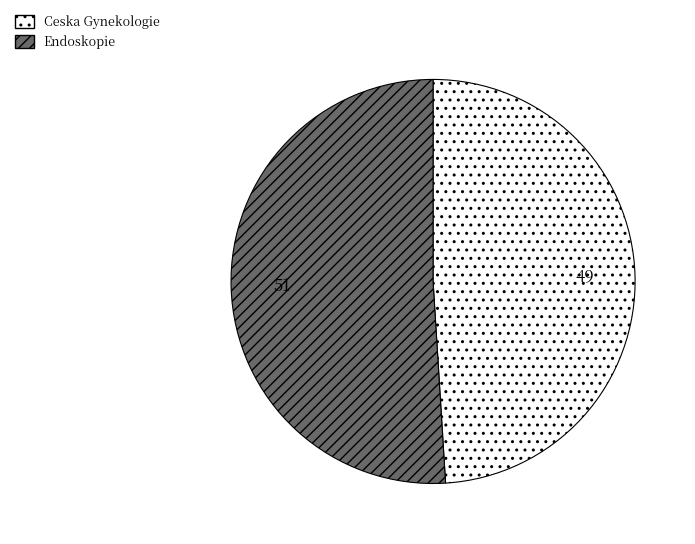

Rank the categories by value from highest to lowest.

Endoskopie, Ceska Gynekologie